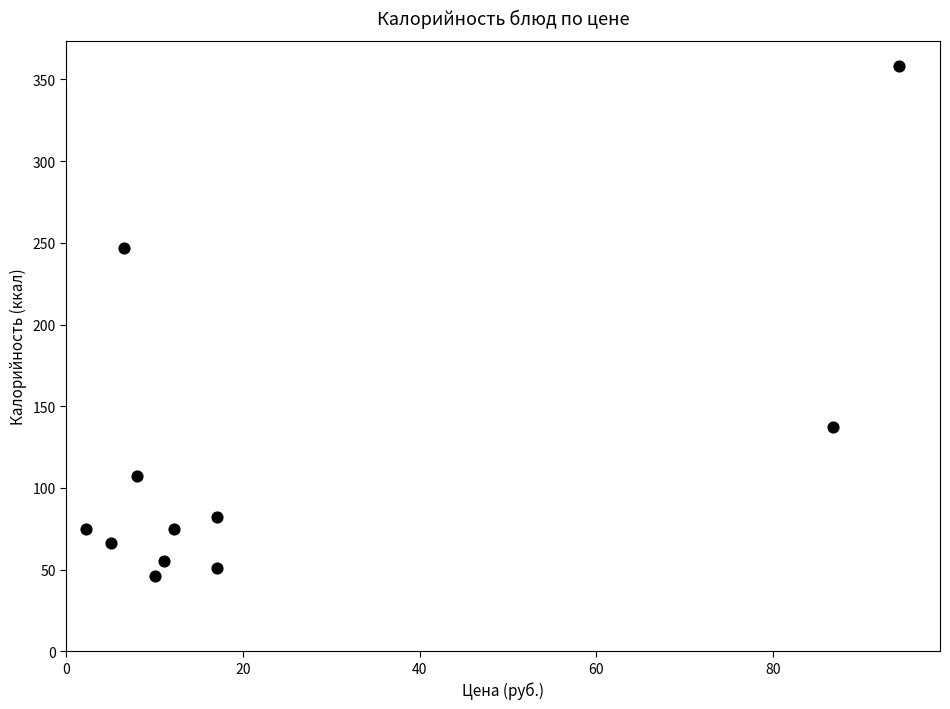

What is the range of Y values (max minus min)?

312